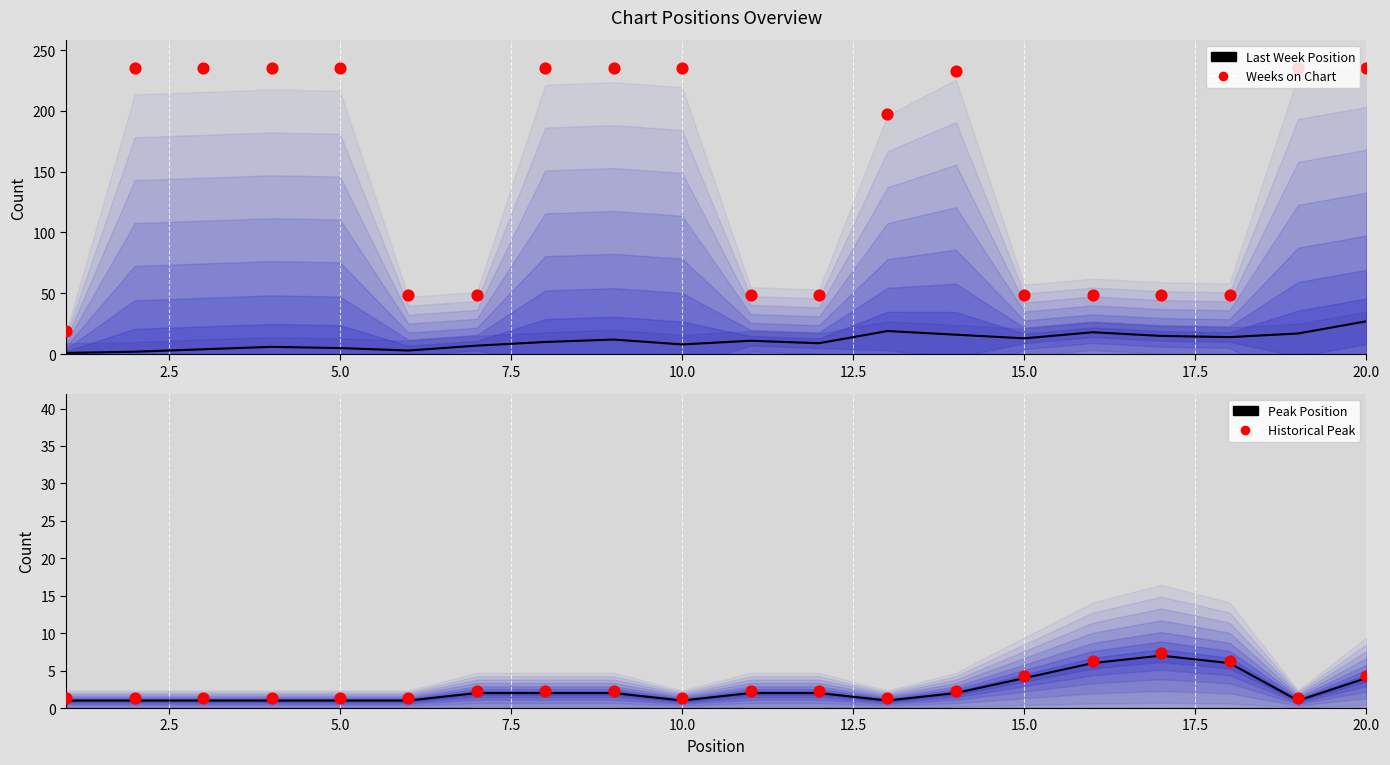

Is the value of Weeks on Chart at 10.0 greater than the value of Historical Peak at 12?

Yes